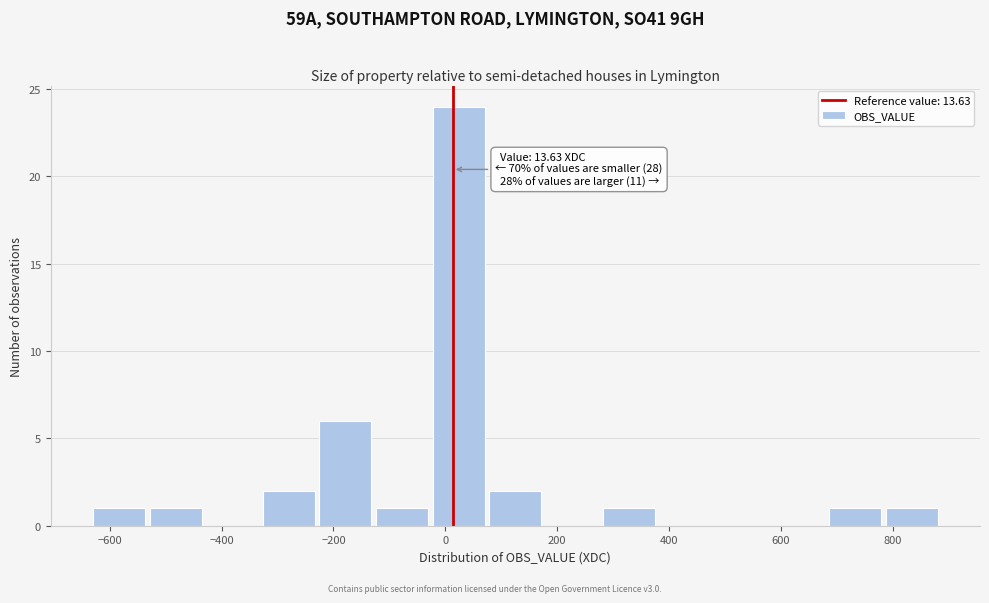

Which range on the x-axis has the tallest bar?

-20 to 80